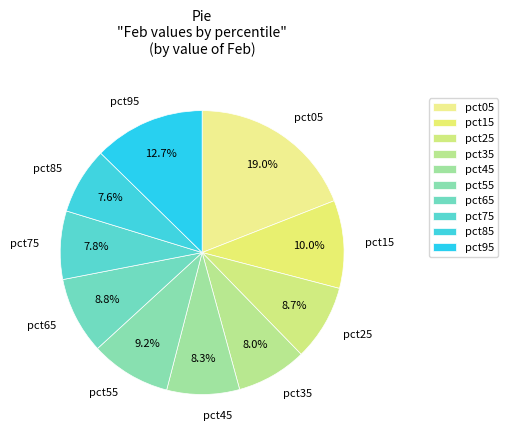

Which category has the biggest portion of the pie?

pct05